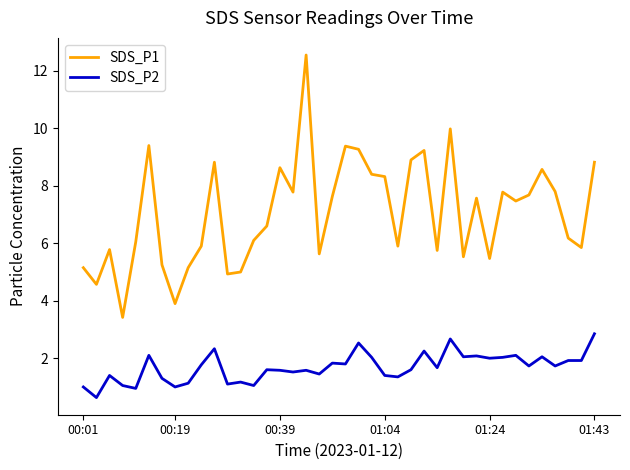

True or false: SDS_P1 and SDS_P2 cross at least once.

False